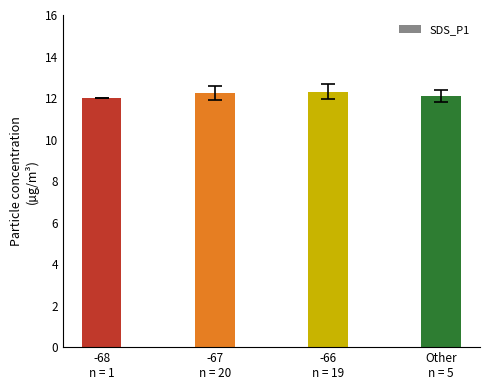

What is the maximum value shown in the chart?

12.3